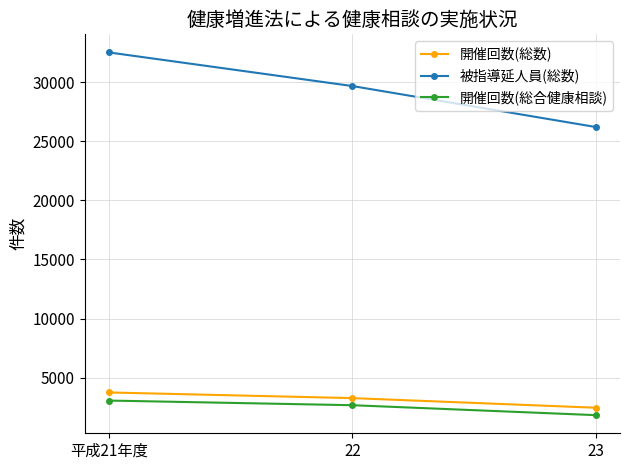

The value of 被指導延人員(総数) at 平成21年度 is 51936. True or false?

False